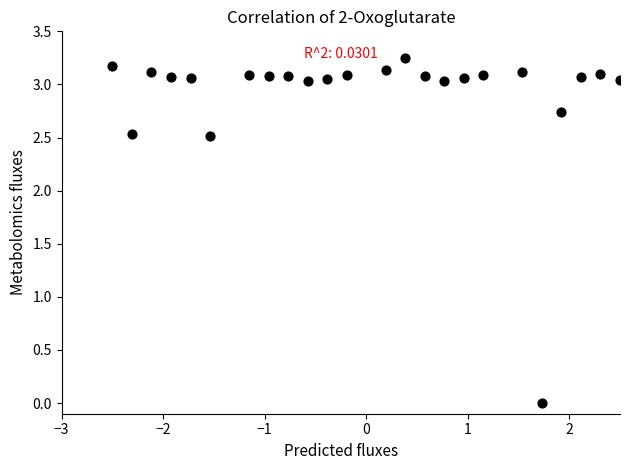

What is the range of X values (max minus min)?

5.0